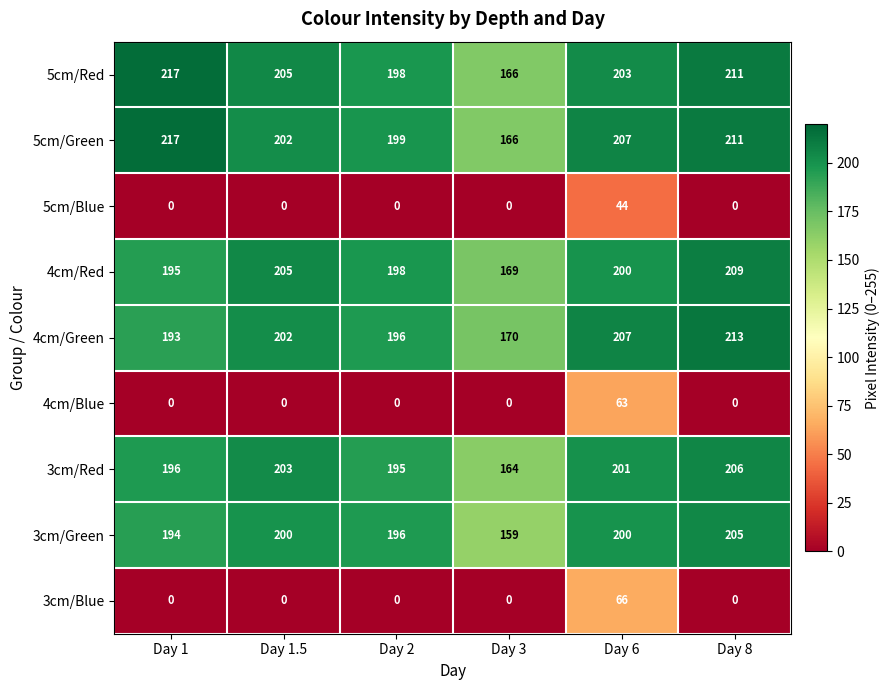

Rank the categories by 4cm/Red value from lowest to highest.

Day 3, Day 1, Day 2, Day 6, Day 1.5, Day 8